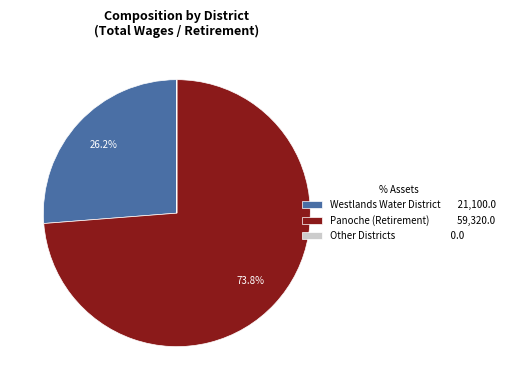

Do Panoche (Retirement) 59,320.0 and Westlands Water District 21,100.0 together represent more than half of the pie?

Yes